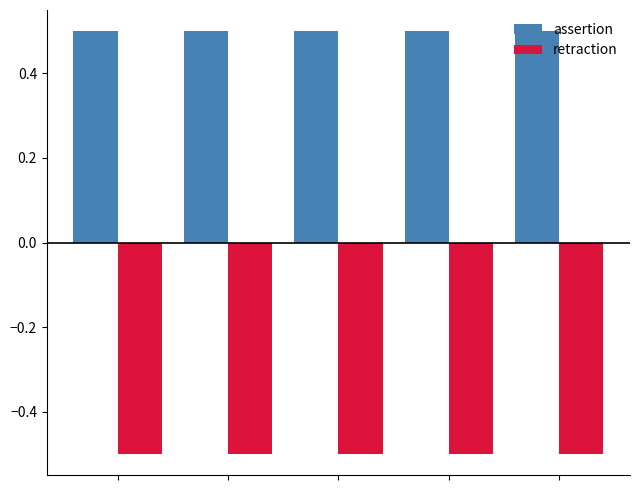

What is the sum of all retraction values?

-2.5